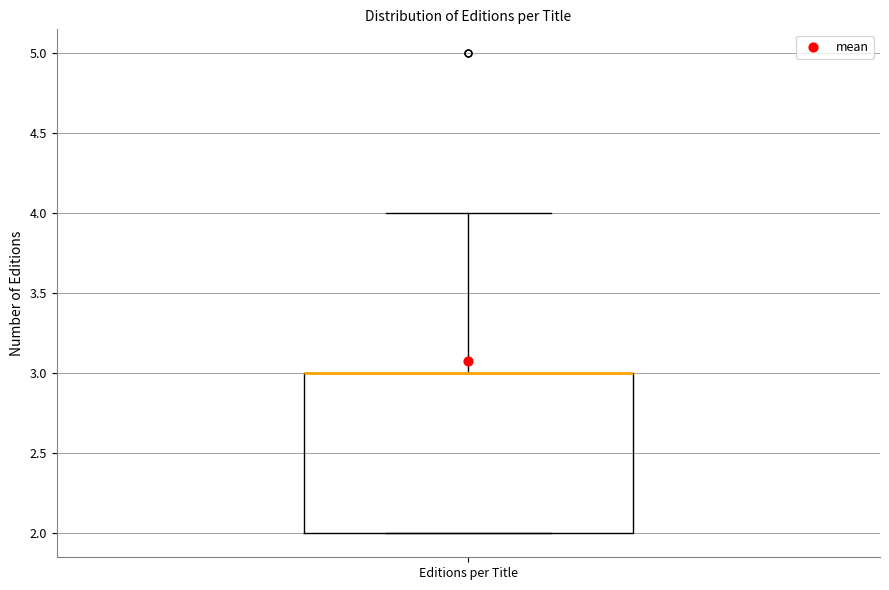

Transcribe this box plot: give where the median line is, the range the box spans, and where the two whiskers end, as read against the y-axis. The values are not printed on the chart, so give them approximately, as read against the axis.

median 3 (drawn on the box's upper edge), box 2 to 3, whiskers 2 to 4